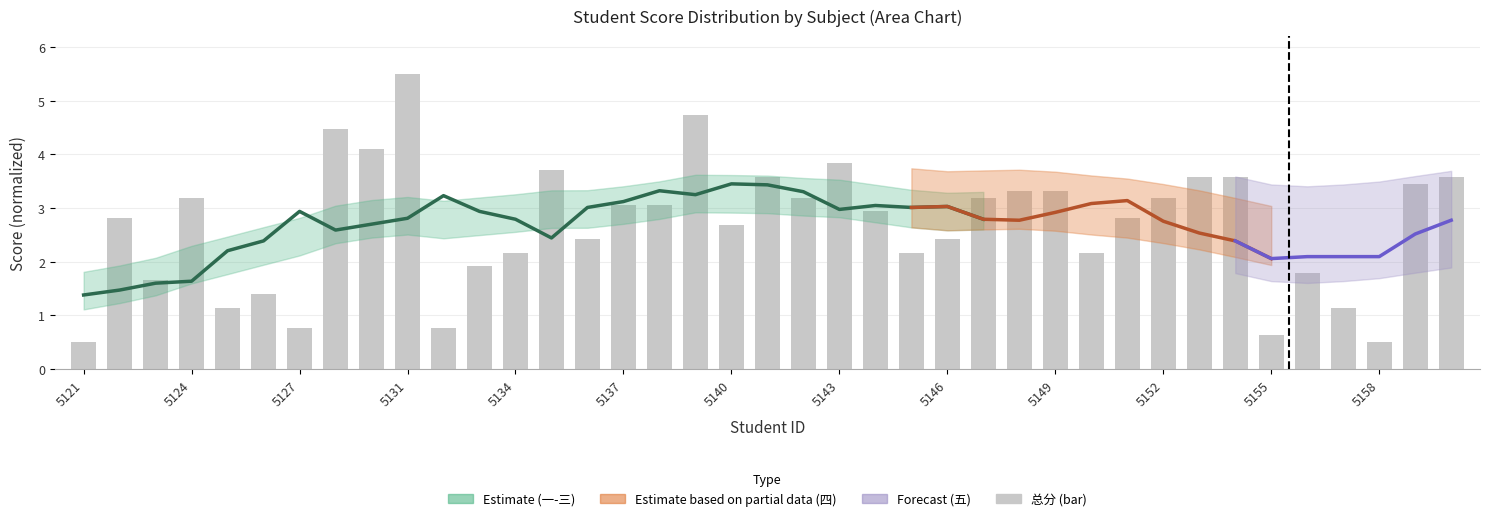

The value at 23 is 1.1. True or false?

False